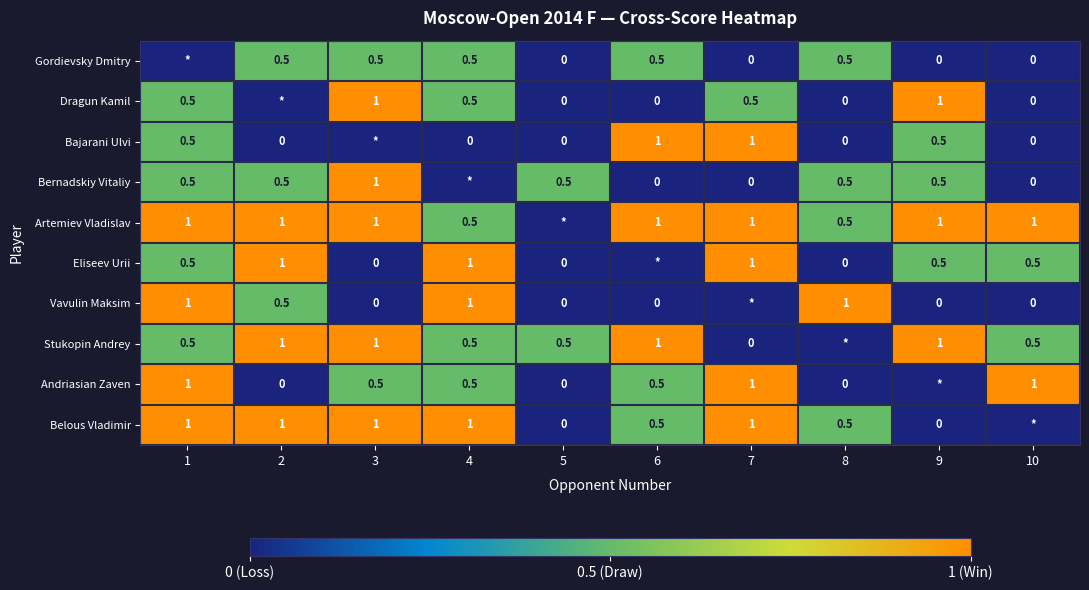

At how many categories does at least one series exceed 0?

10